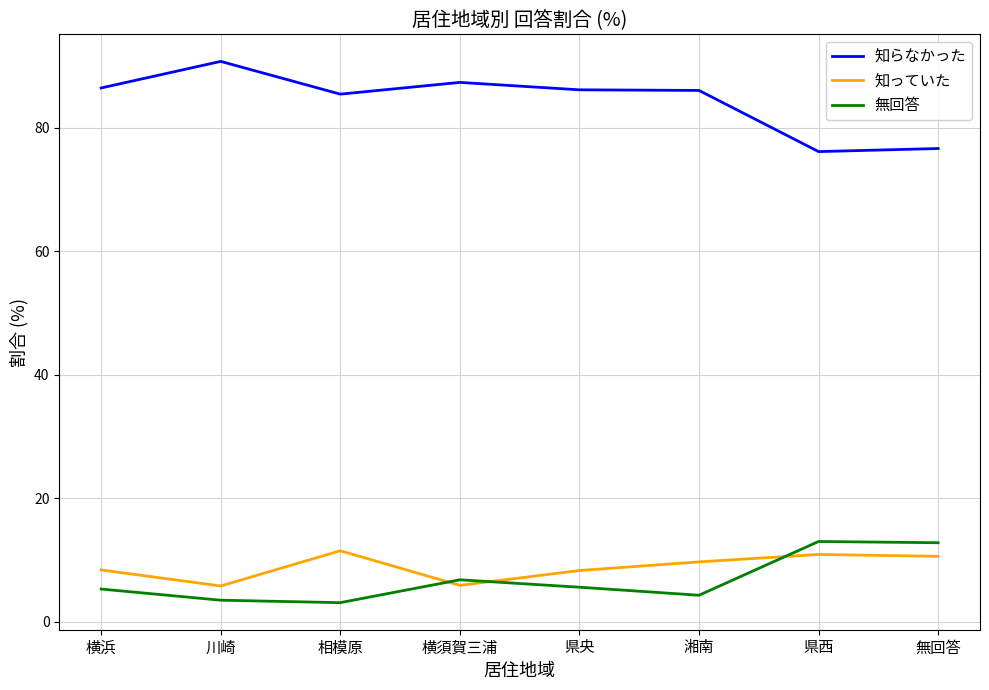

What position from the right is 県央?

4